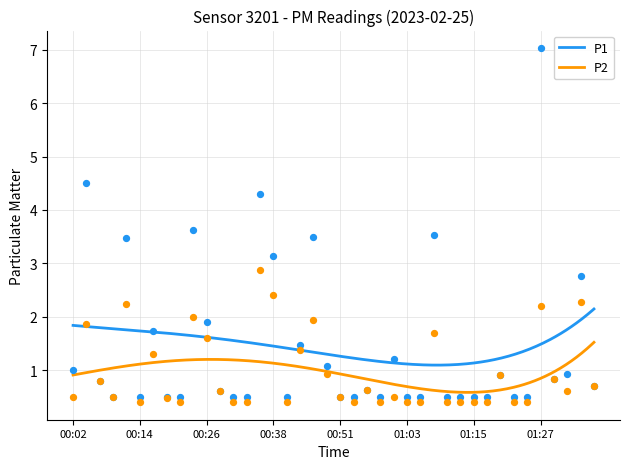

At which category is the sum across all series the highest?

01:27